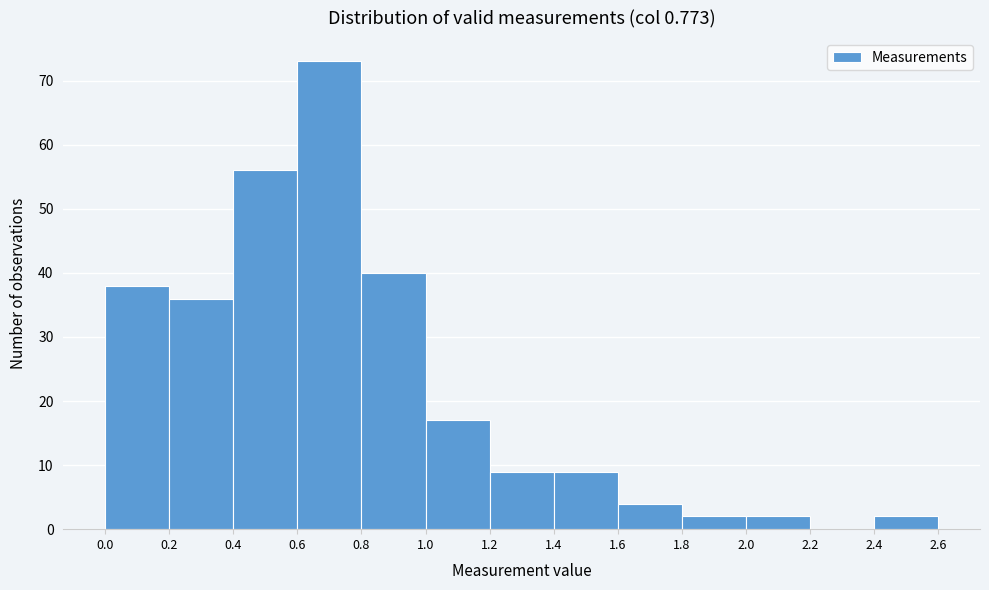

Reading left to right, list every bar in this chart as the range it spans on the x-axis followed by its height. The values are not printed on the chart, so give them approximately, as read against the axis.

0.0 to 0.2: 38
0.2 to 0.4: 36
0.4 to 0.6: 56
0.6 to 0.8: 73
0.8 to 1.0: 40
1.0 to 1.2: 17
1.2 to 1.4: 9
1.4 to 1.6: 9
1.6 to 1.8: 4
1.8 to 2.0: 2
2.0 to 2.2: 2
2.2 to 2.4: 0
2.4 to 2.6: 2